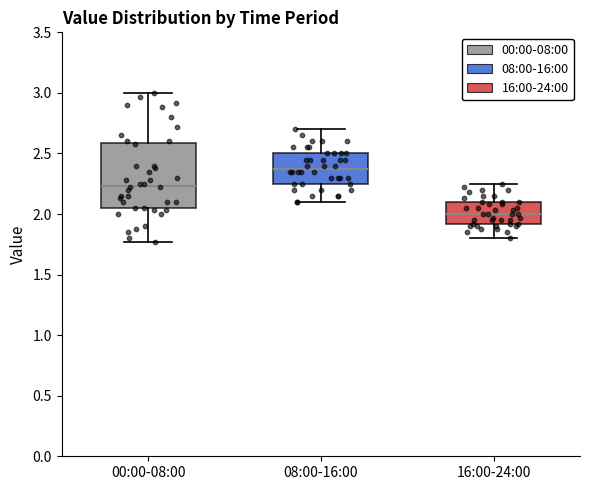

Where does the upper whisker of the box for 00:00-08:00 end on the y-axis? The values are not printed on the chart, so give them approximately, as read against the axis.

3.00